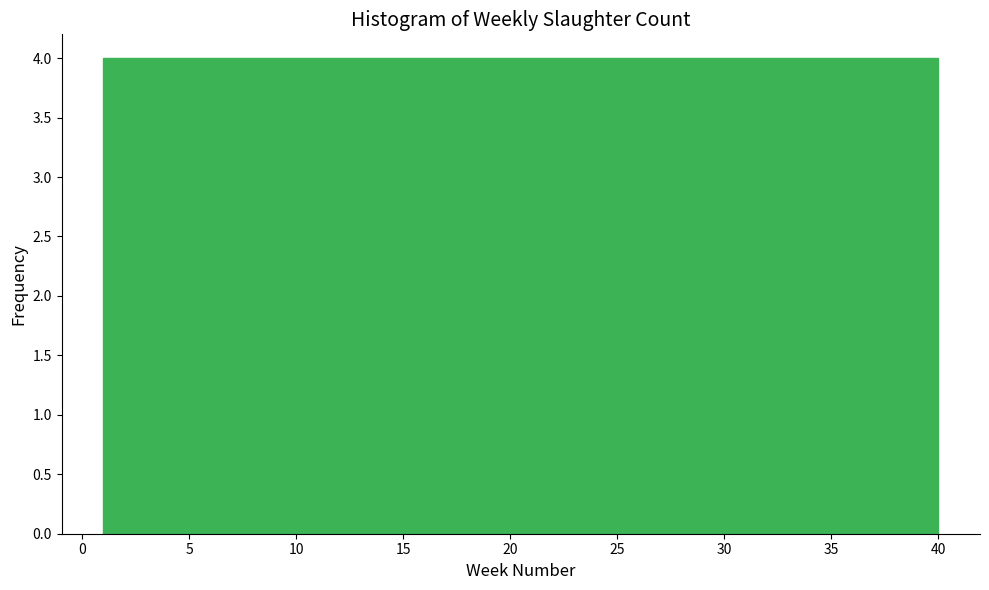

Reading left to right, transcribe this chart: for each bar, give the range it covers on the x-axis and its height. Neither the bar edges nor the heights are printed on the chart, so give them approximately, as read against the axes.

1.0 to 4.9: 4
4.9 to 8.8: 4
8.8 to 12.7: 4
12.7 to 16.6: 4
16.6 to 20.5: 4
20.5 to 24.4: 4
24.4 to 28.3: 4
28.3 to 32.2: 4
32.2 to 36.1: 4
36.1 to 40.0: 4